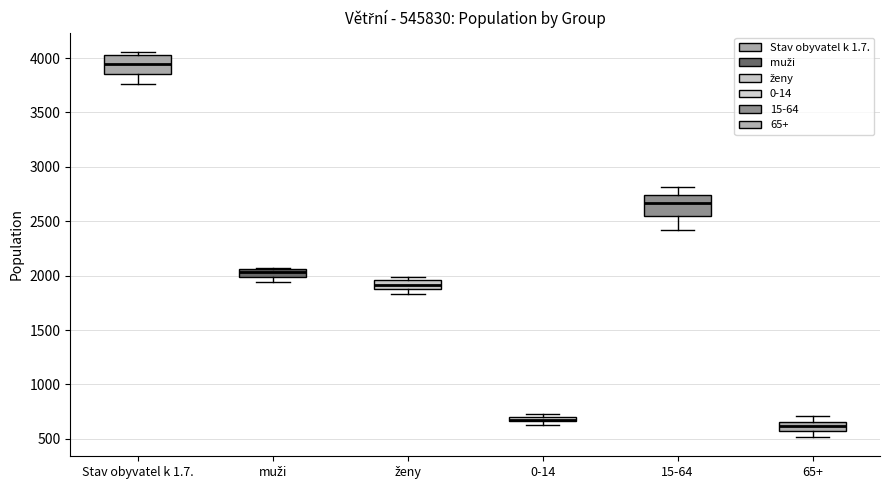

Where is the upper edge of the box for 0-14 on the y-axis? The values are not printed on the chart, so give them approximately, as read against the axis.

700